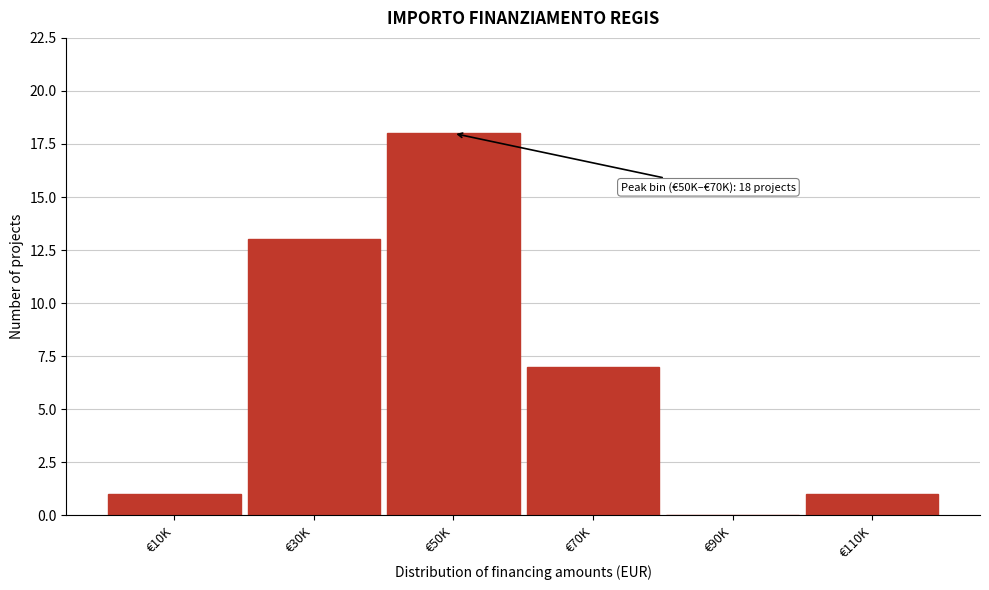

Reading left to right, transcribe all the data shown in this chart.

€10K=1	€30K=13	€50K=18	€70K=7	€90K=0	€110K=1